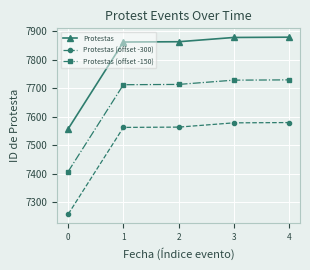

What is the value of the Protestas point at the 2nd from the left?

7863